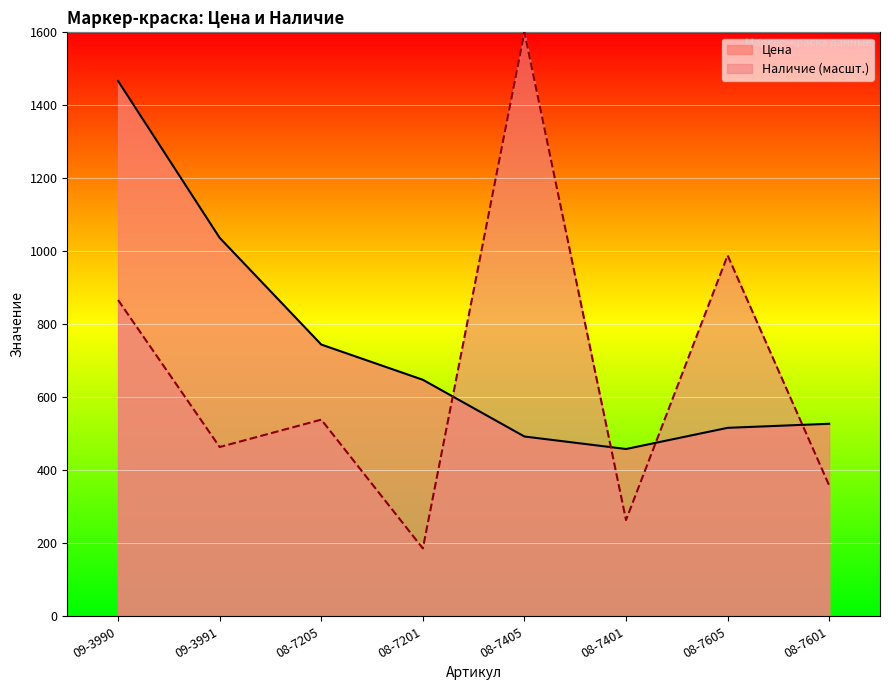

Where is the first local maximum for Наличие?

08-7205